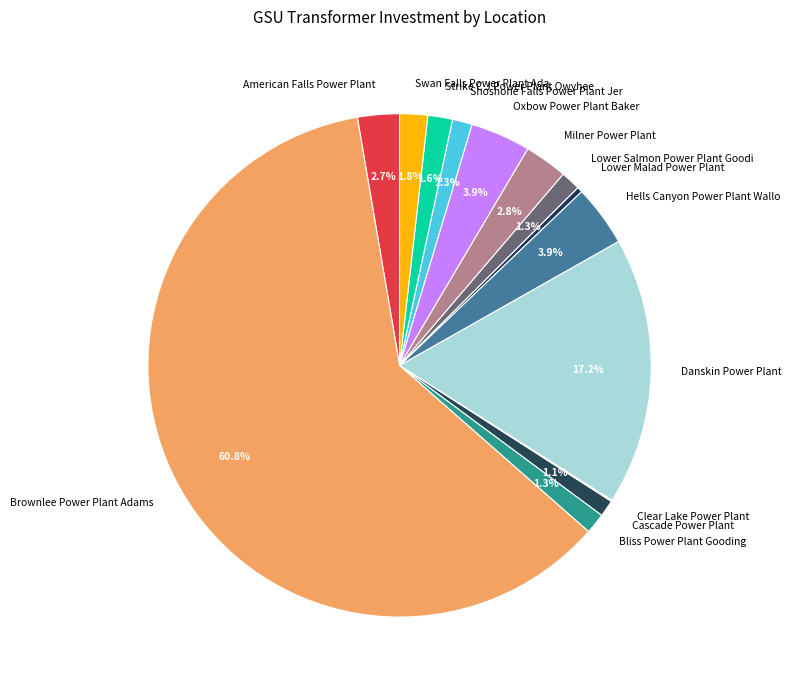

Is there a majority slice in this chart?

Yes